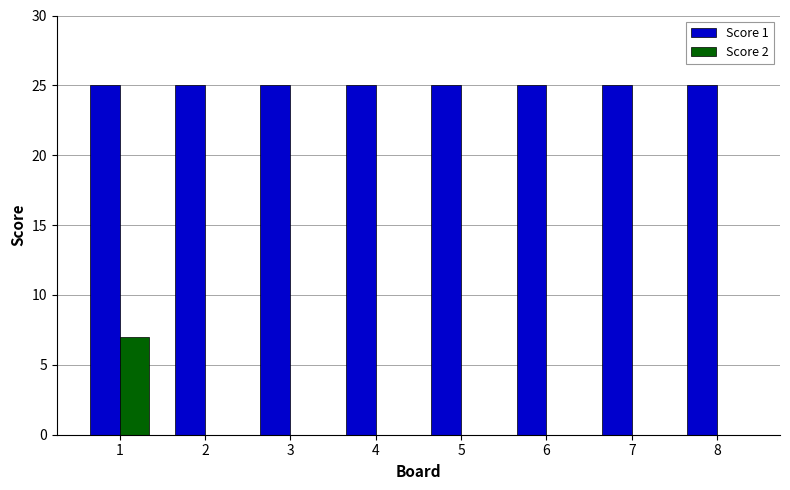

What is the greatest value displayed?

25